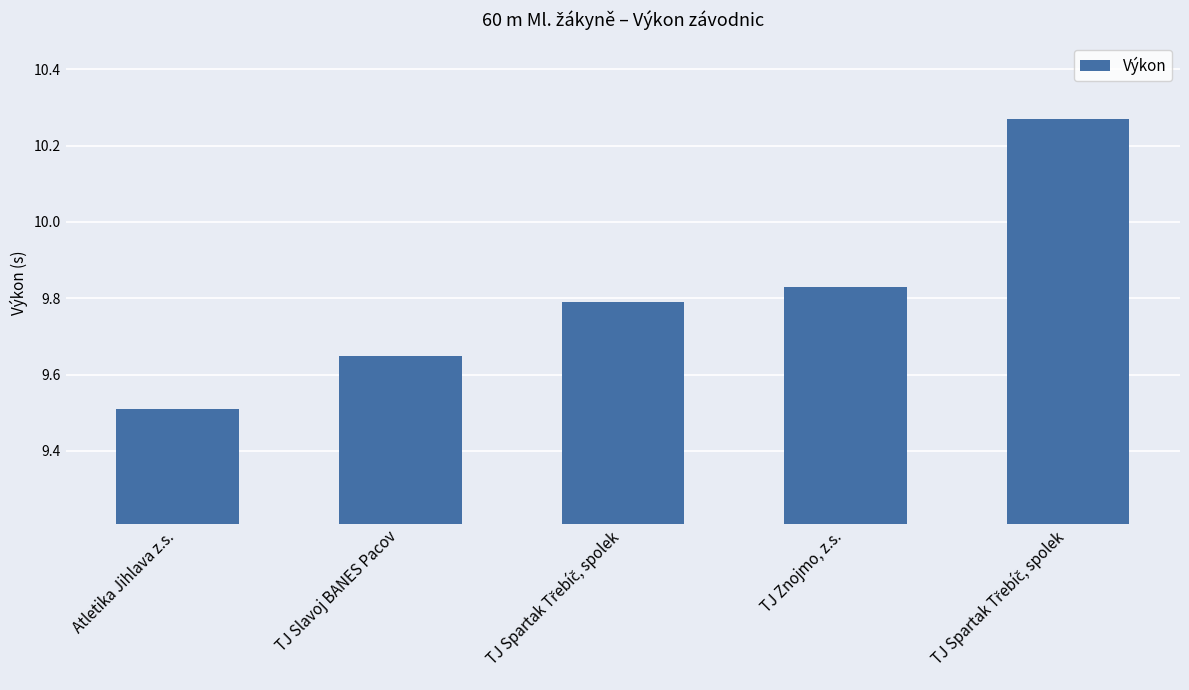

What is the minimum value shown in the chart?

9.5